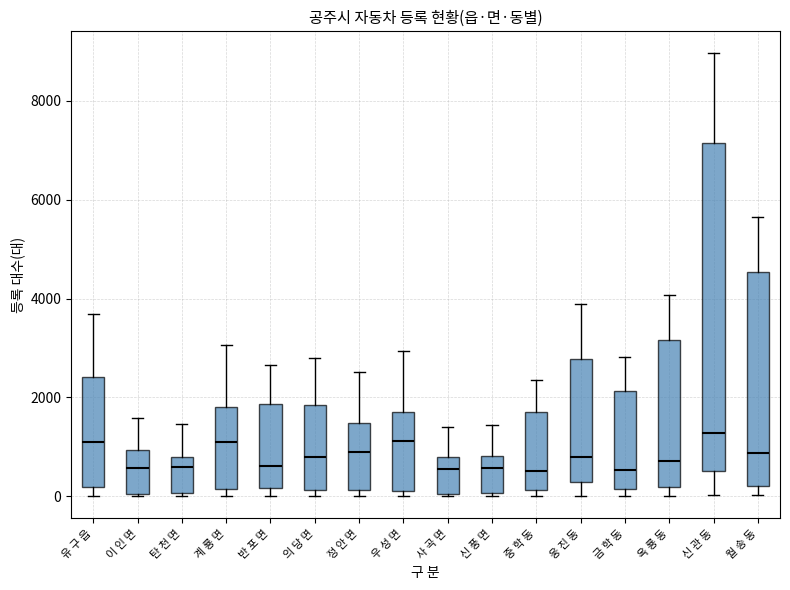

Where does the median line of the box for 우 성 면 sit on the y-axis? The values are not printed on the chart, so give them approximately, as read against the axis.

1200